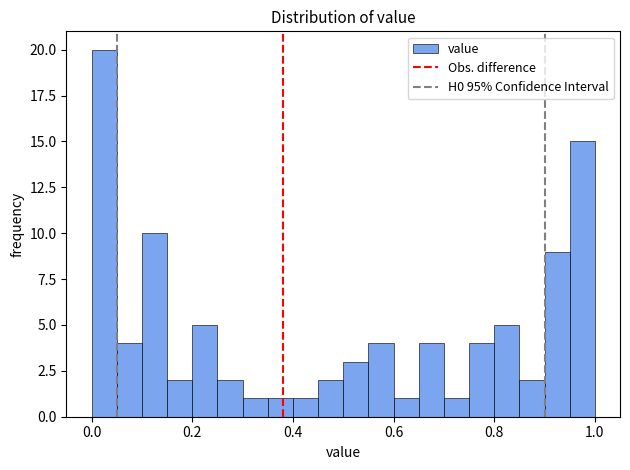

Around what value on the x-axis is the tallest bar? Give the approximate position of its centre, as read against the axis.

0.02